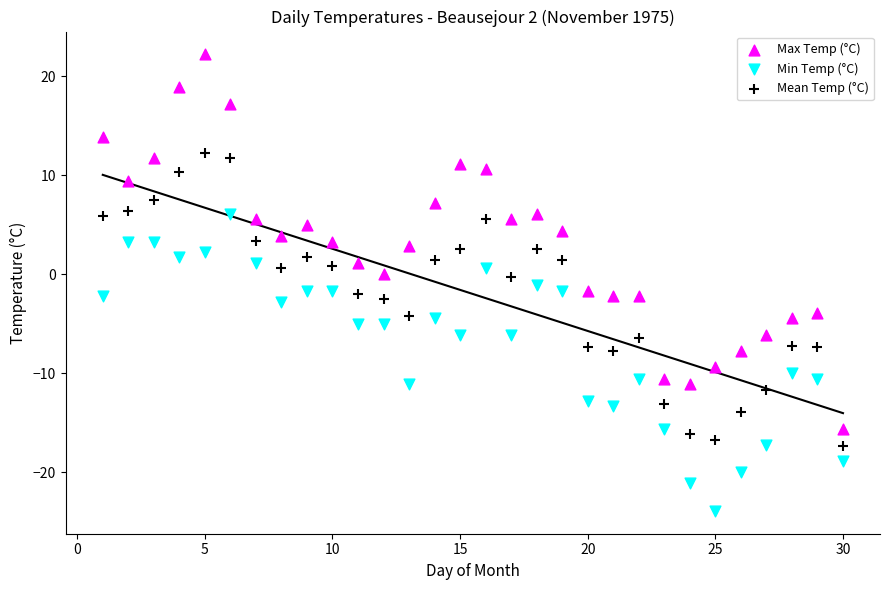

What is the X range (max minus min) for the scatter plot?

29.0